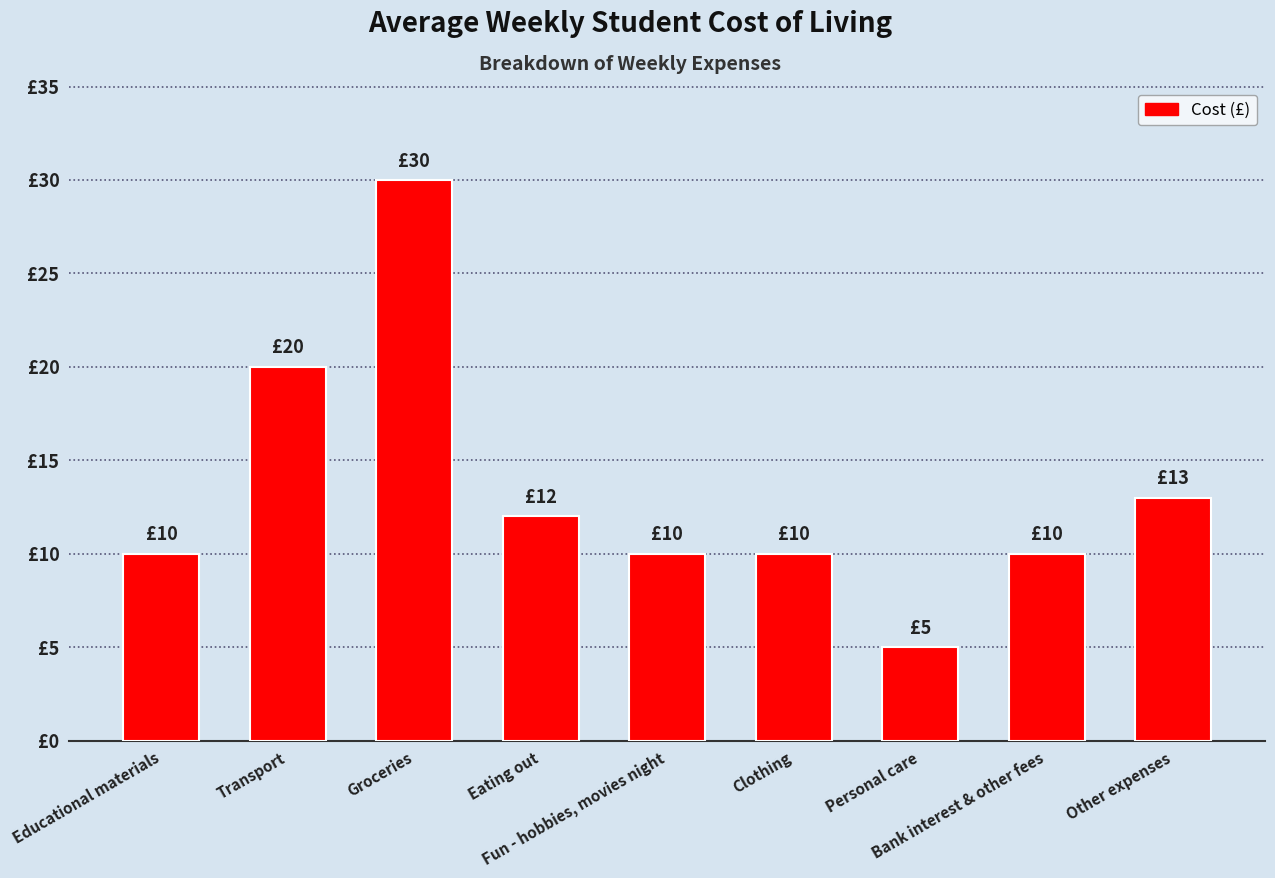

What is the value of the 2nd bar from the left?

20